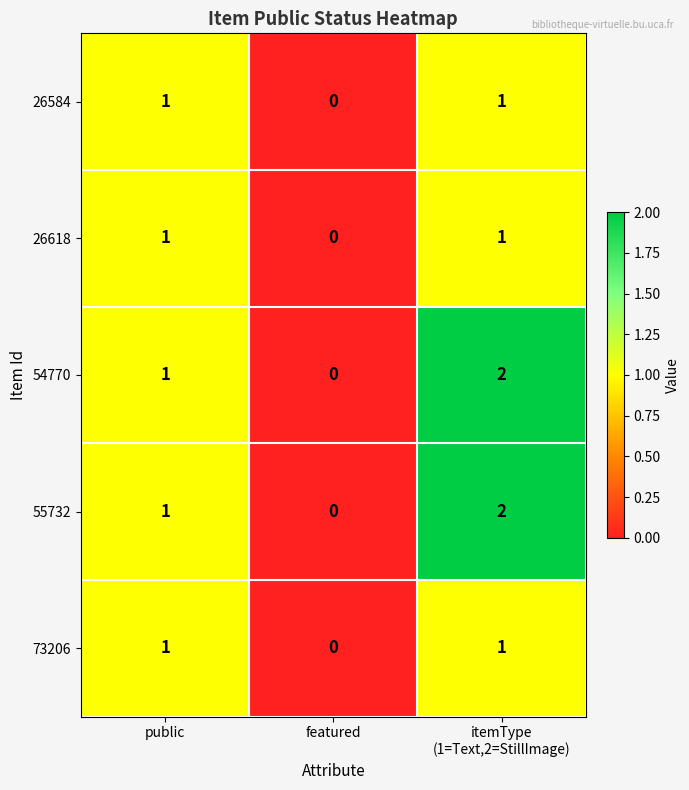

Reading right to left, transcribe all the data shown in this chart.

26584: 1	0	1
26618: 1	0	1
54770: 2	0	1
55732: 2	0	1
73206: 1	0	1